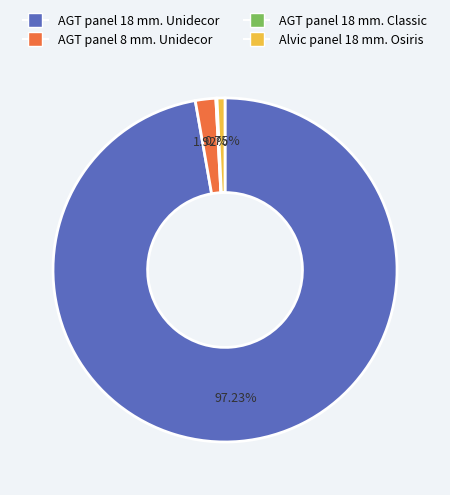

Is the sum of AGT panel 8 mm. Unidecor and Alvic panel 18 mm. Osiris greater than half?

No